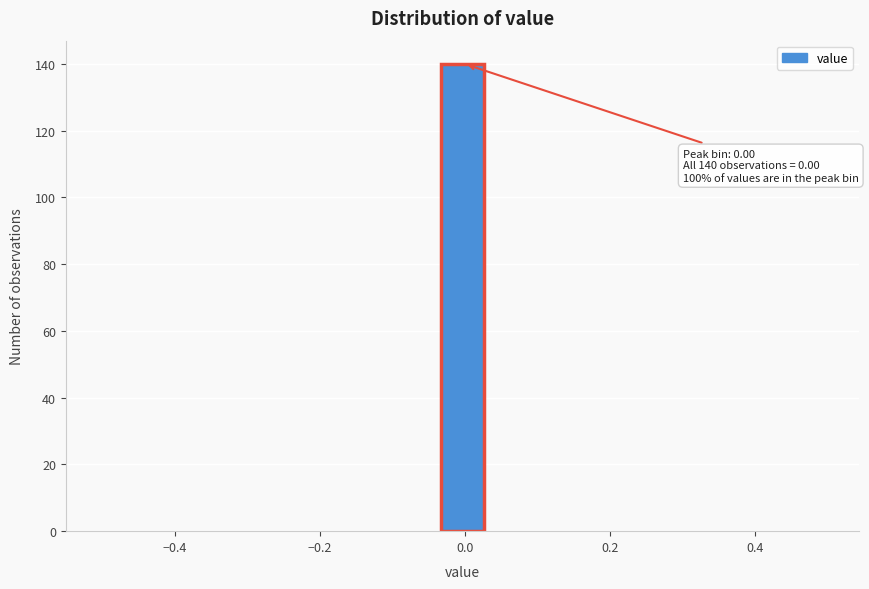

Read against the x-axis, roughly where is the centre of the tallest bar?

0.00